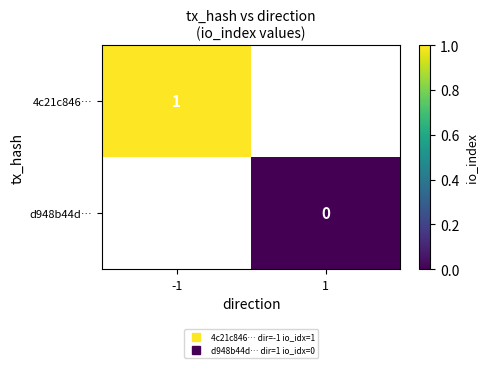

Which has a higher value, -1 or 1?

1